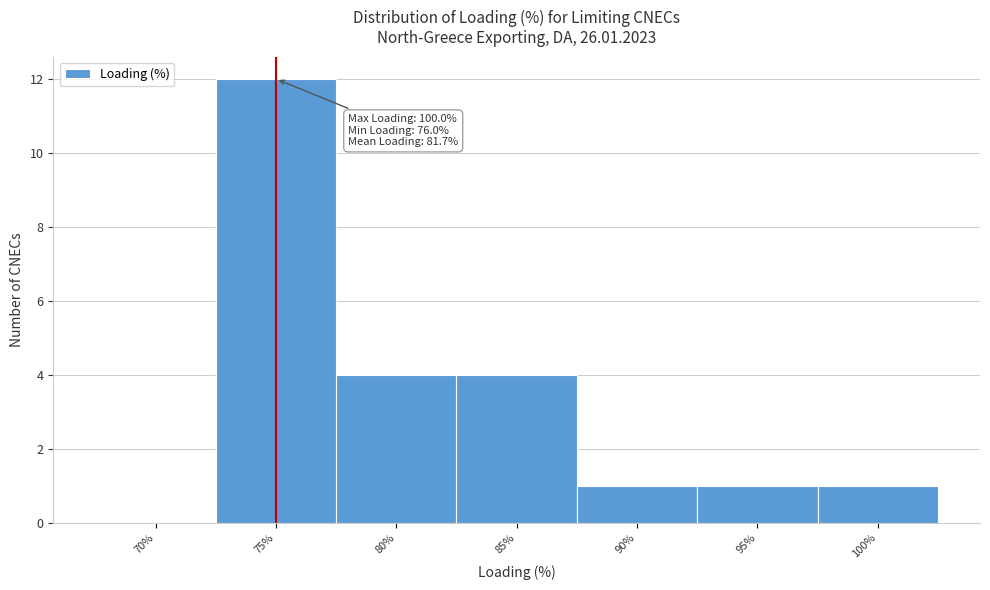

Reading left to right, list all the values displayed in this chart.

70%=0	75%=12	80%=4	85%=4	90%=1	95%=1	100%=1